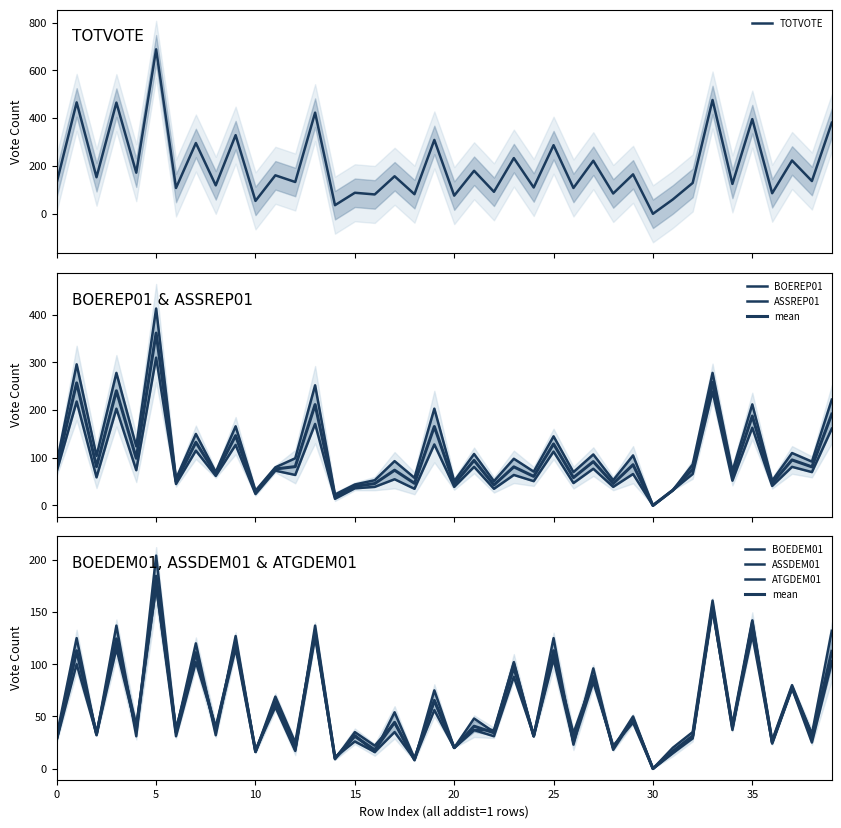

How many interior local peaks does the ATGDEM01 series have?

18